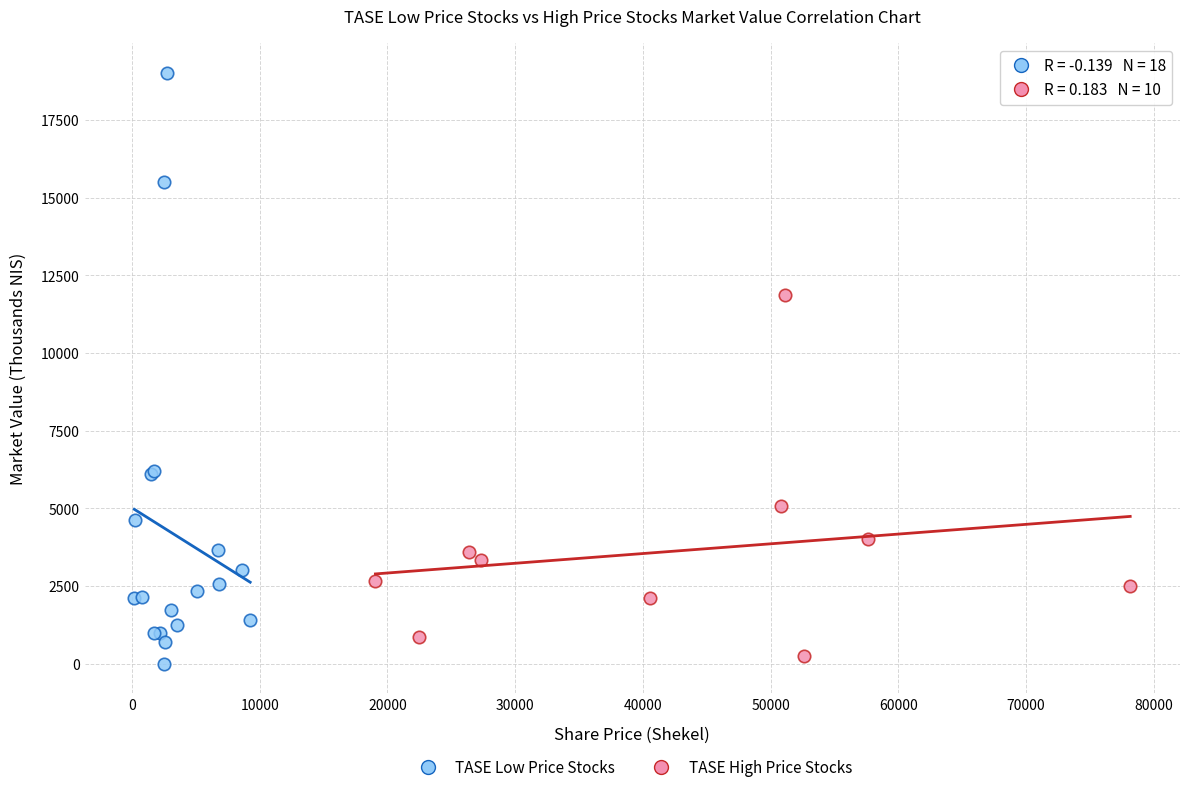

Which series has the largest Y range (max minus min)?

TASE Low Price Stocks